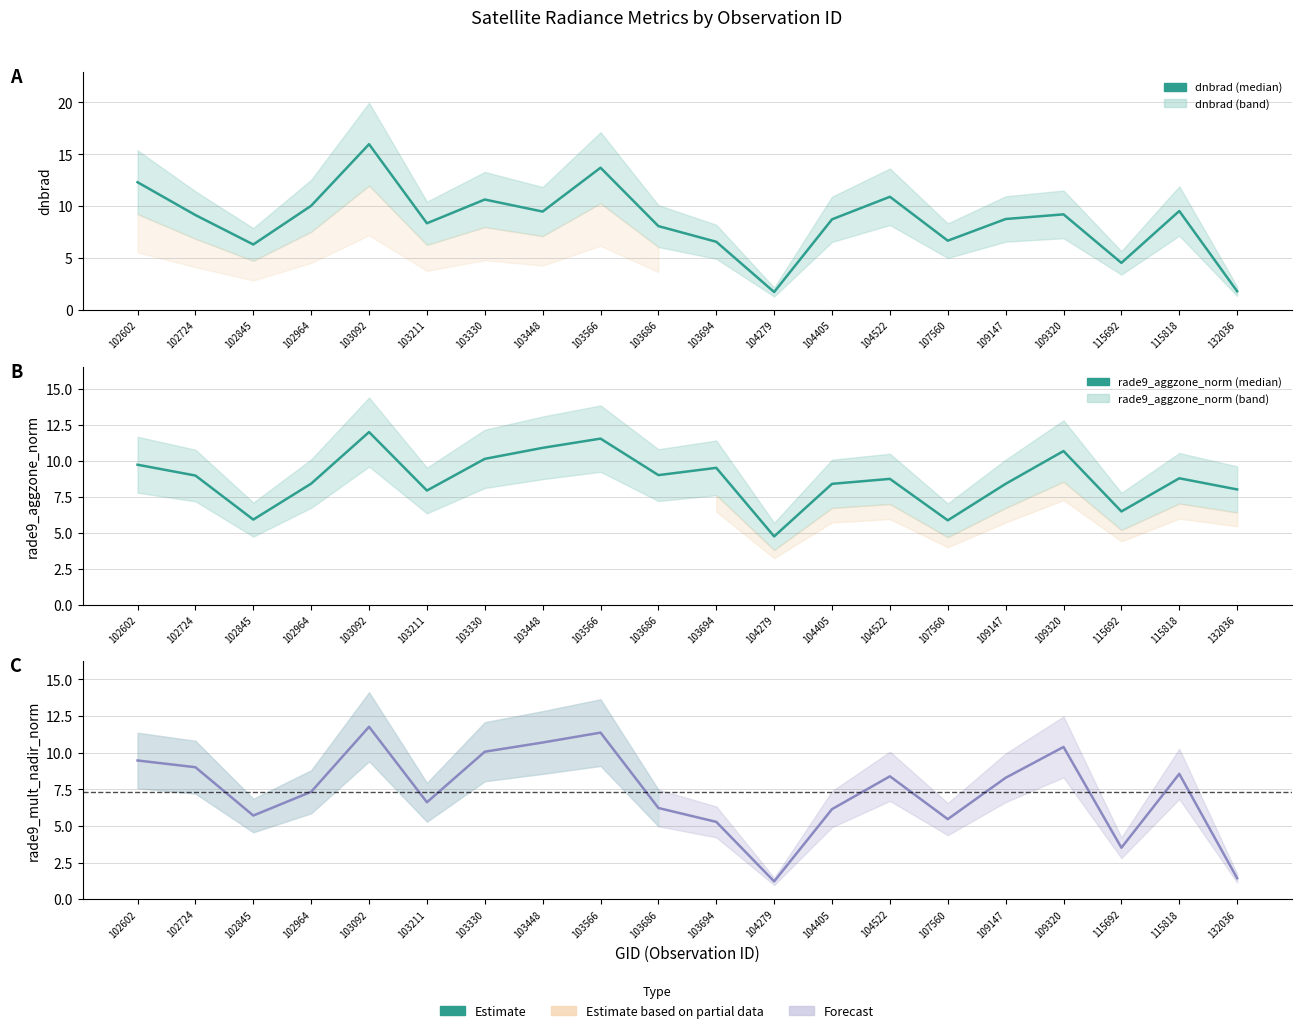

What is the highest value of the dnbrad series?

16.0